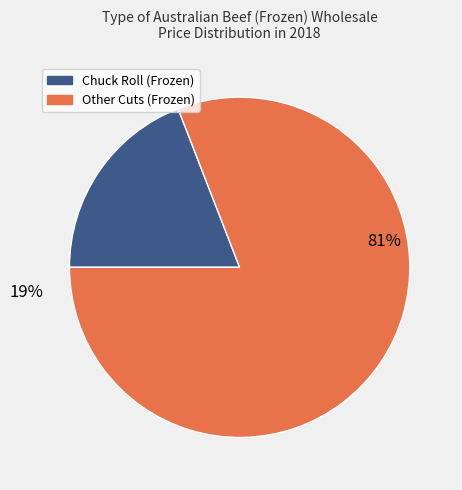

Is Navel-end Brisket (Frozen) the majority of the pie?

No